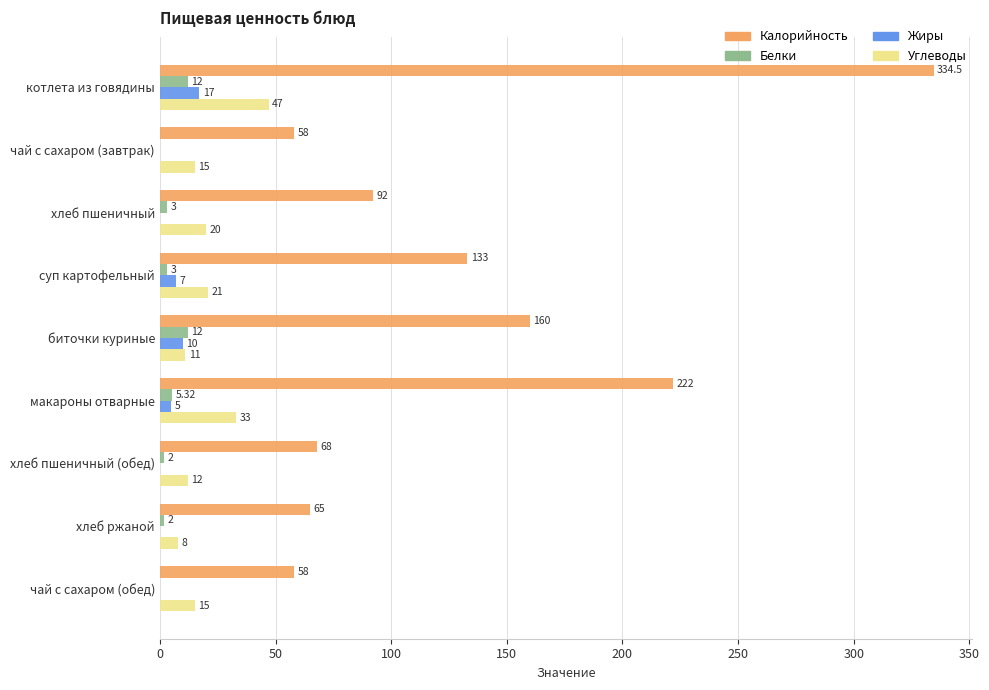

What is the sum of all Углеводы values?

182.0